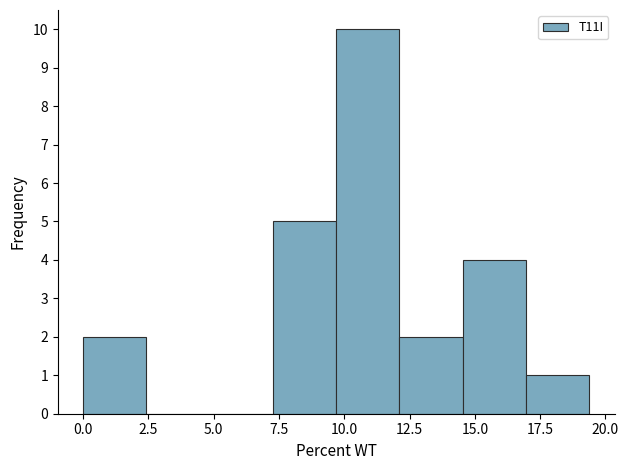

Which range on the x-axis has the tallest bar?

9.5 to 12.0